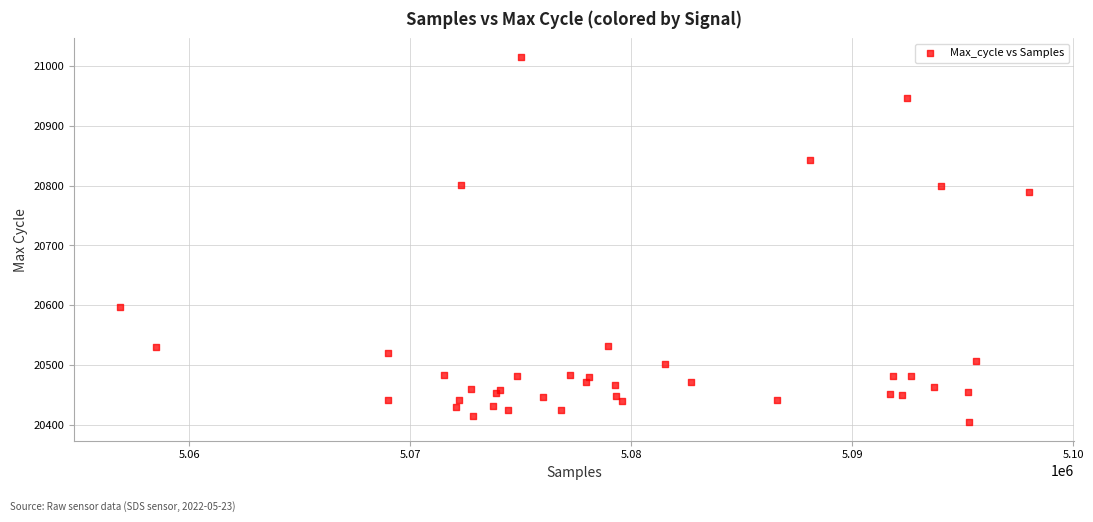

What Y value in the scatter plot is closest to 20710?

20789